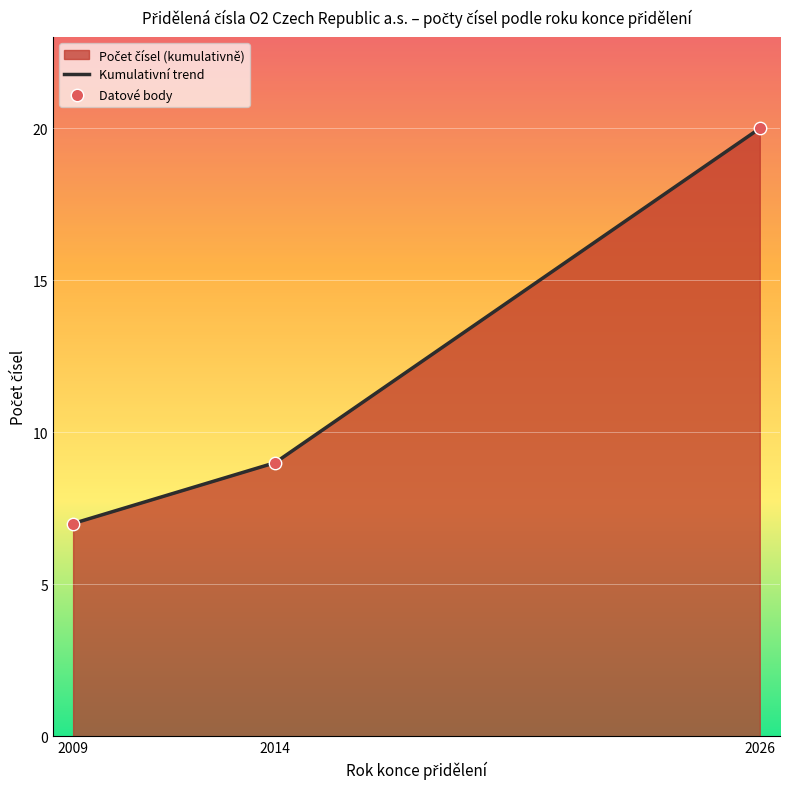

What is the total value across all series at 2014?

18